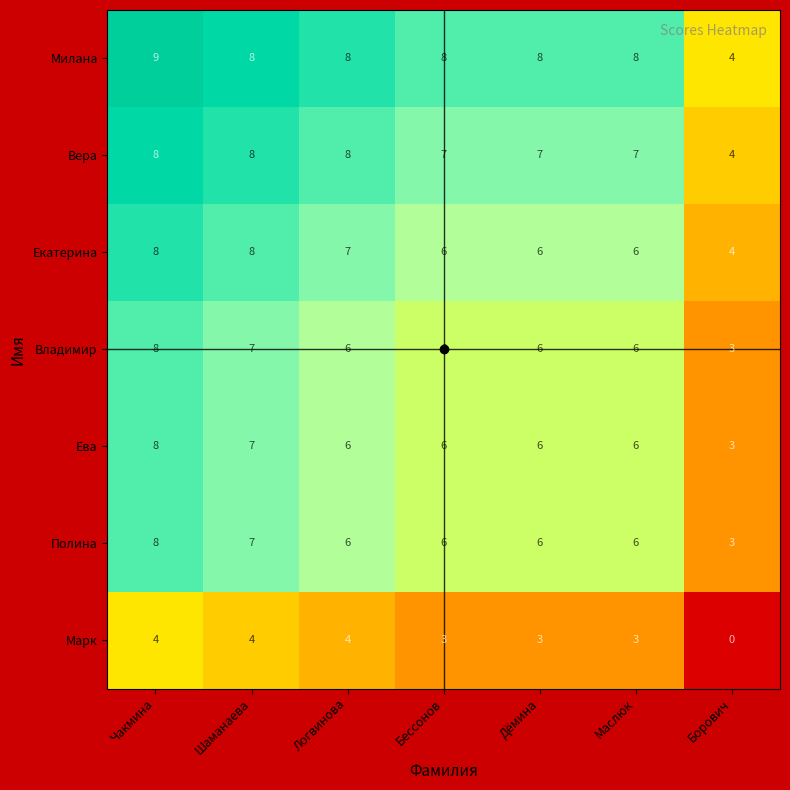

What is the greatest value displayed?

9